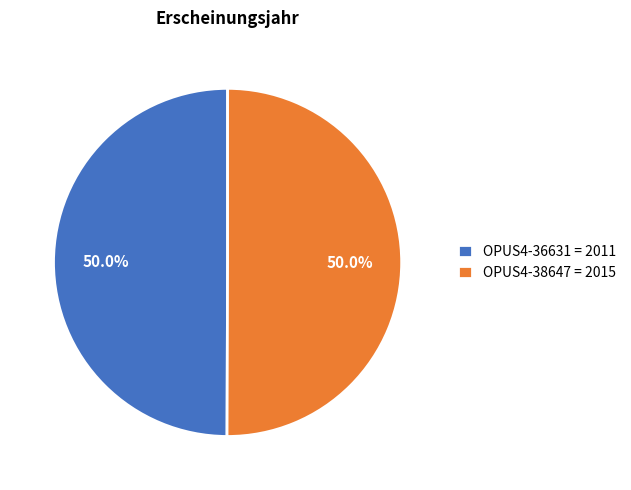

To the nearest percent, what portion does OPUS4-38647 represent?

50%